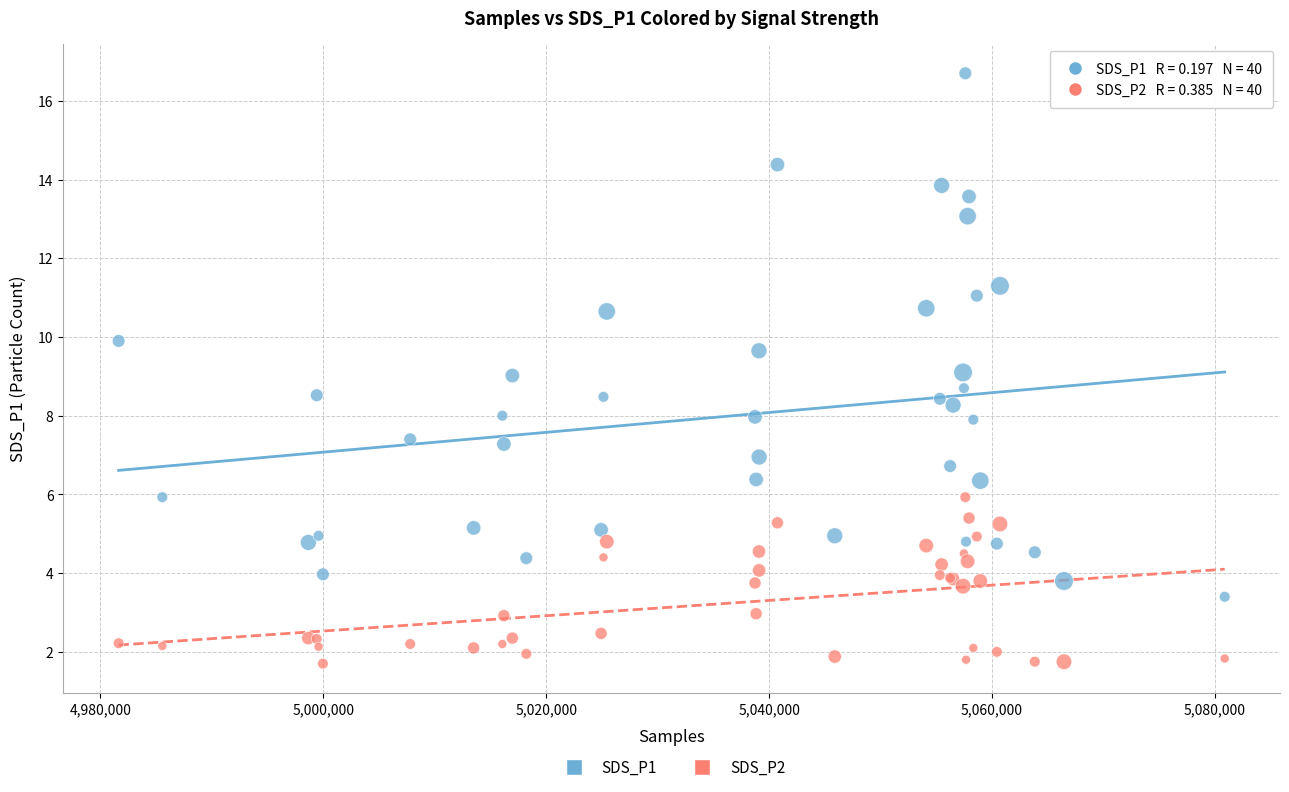

What are all the series names shown in the legend?

SDS_P1, SDS_P2